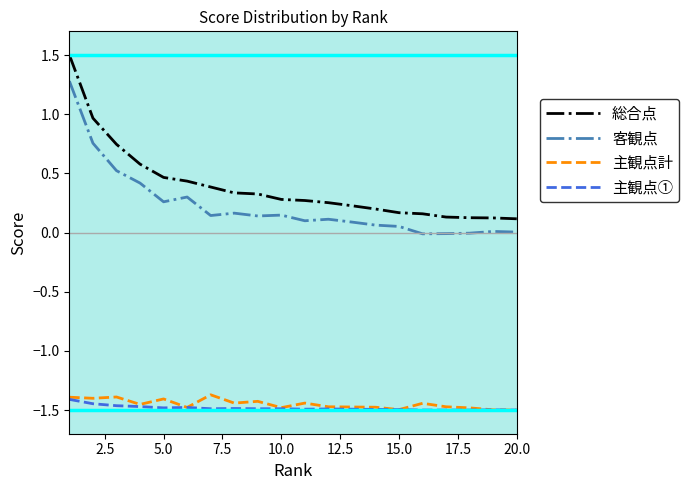

Which series has the largest total across all categories?

総合点